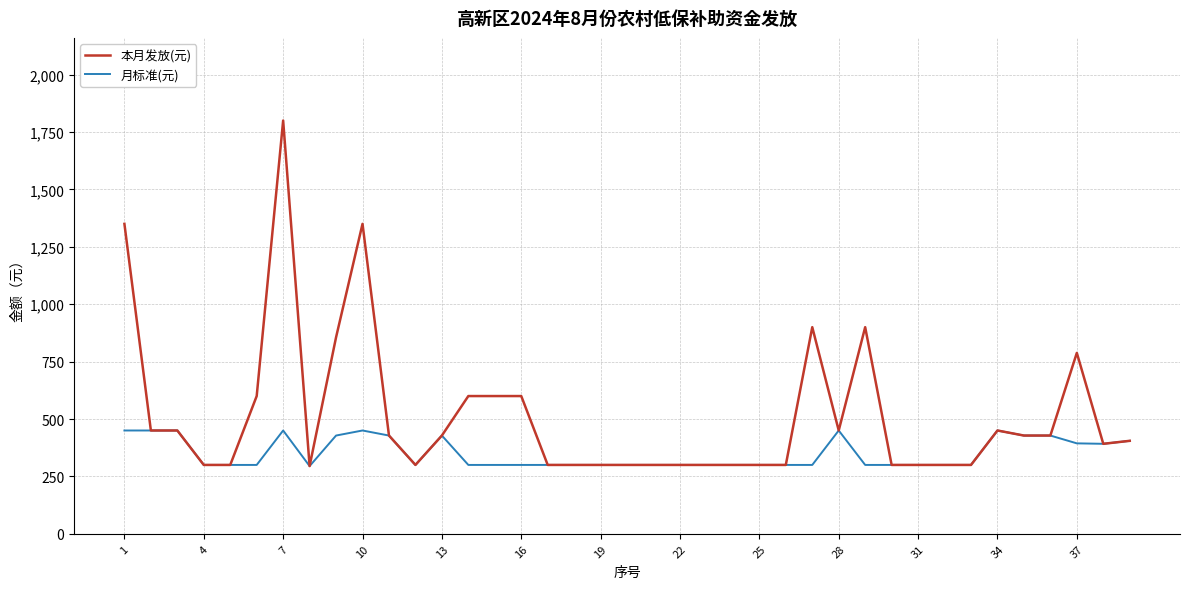

List the series in order of their overall mean, lowest first.

月标准(元), 本月发放(元)